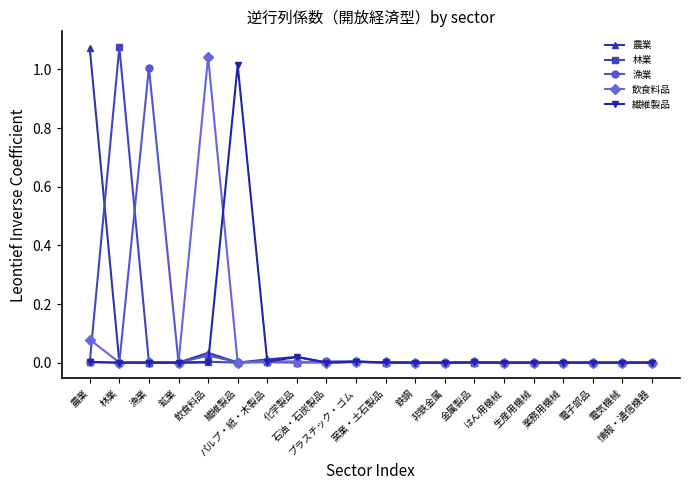

How many lines are shown in the chart?

5